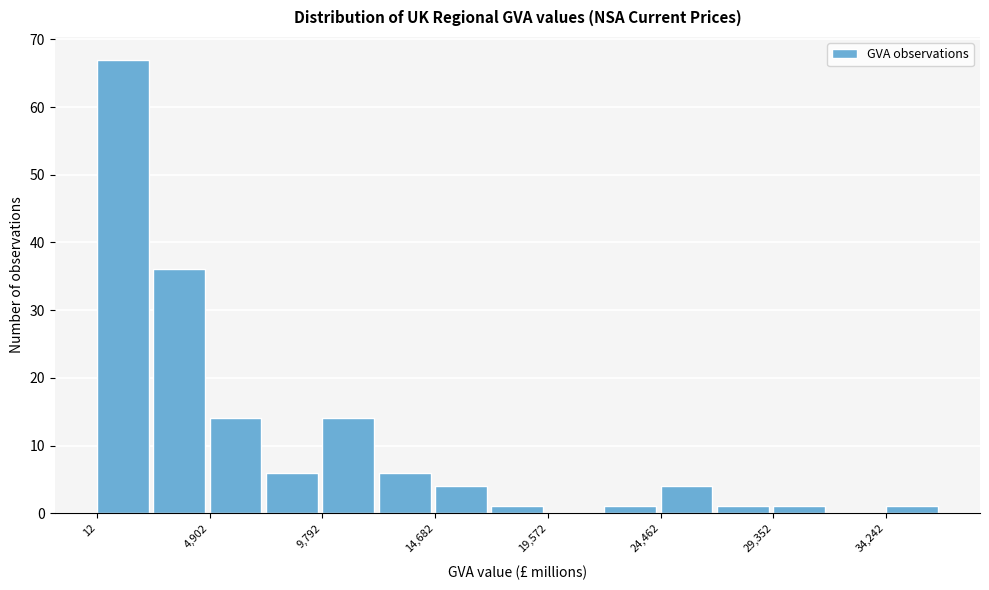

Which range on the x-axis has the tallest bar?

0 to 2500